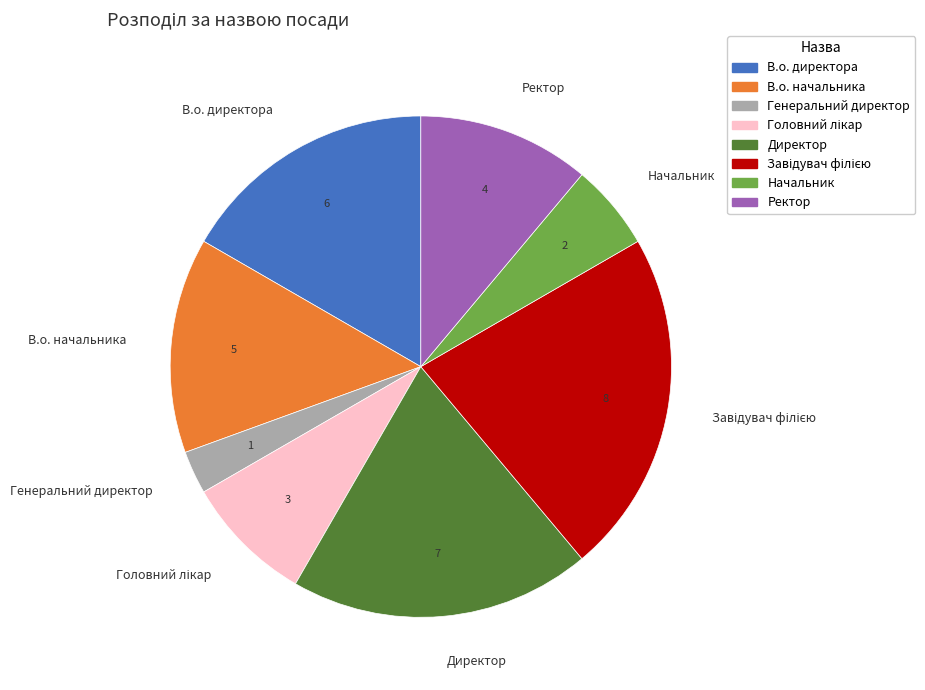

Does any single category account for the majority?

No